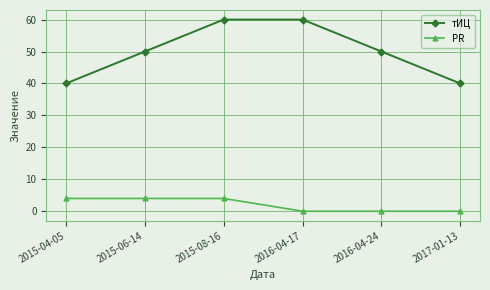

What is the sum of the PR values at 2017-01-13 and 2015-04-05?

4